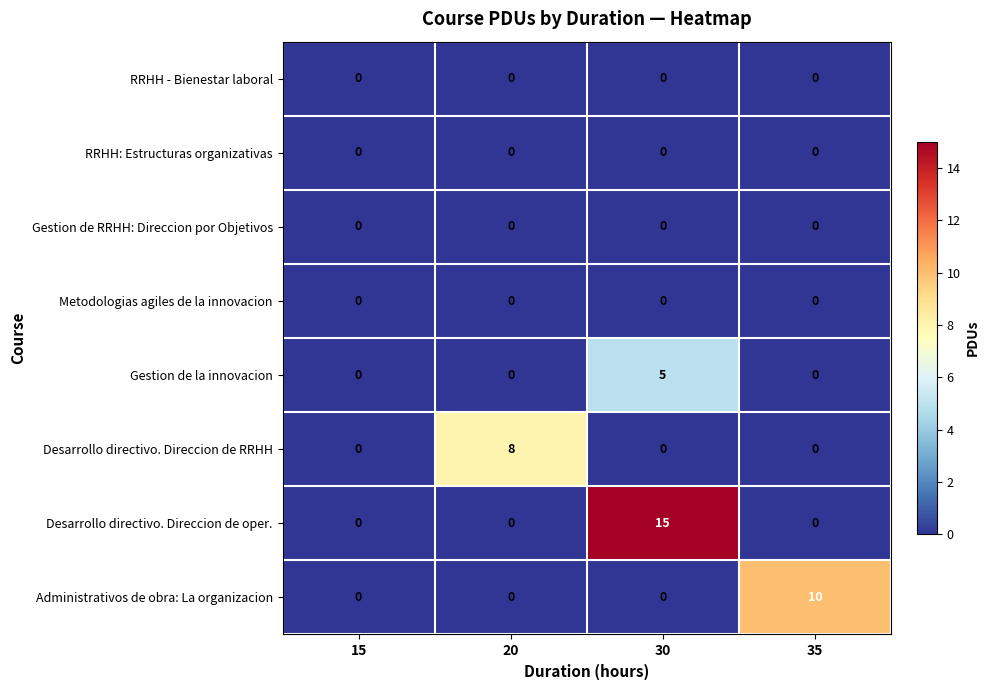

Which category has the highest value in the Administrativos de obra: La organizacion series?

35